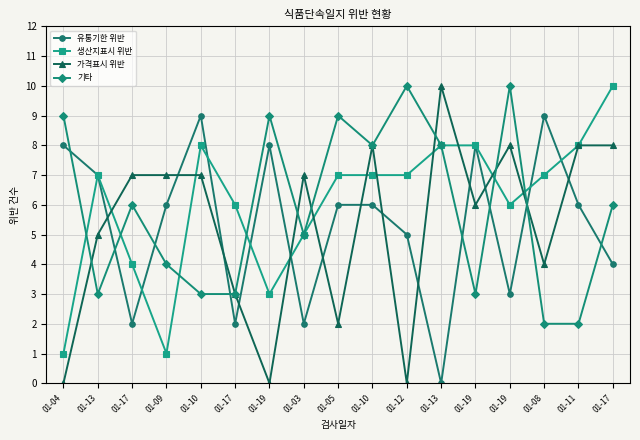

How many lines are shown in the chart?

4